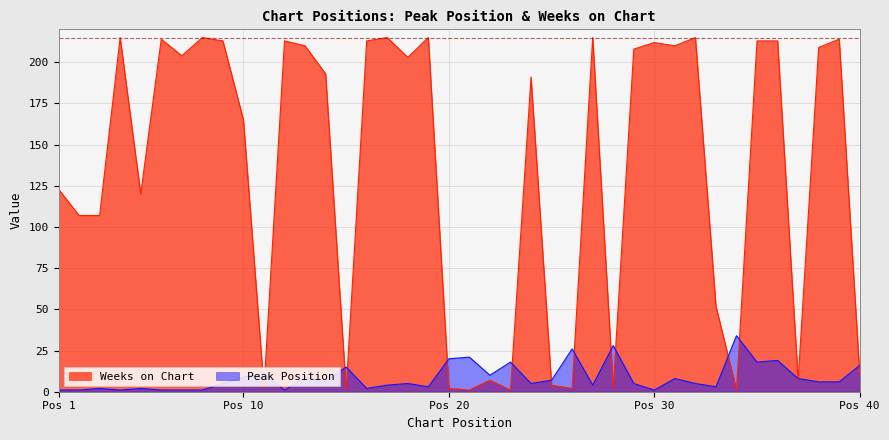

At which label does Peak Position reach its peak?

34